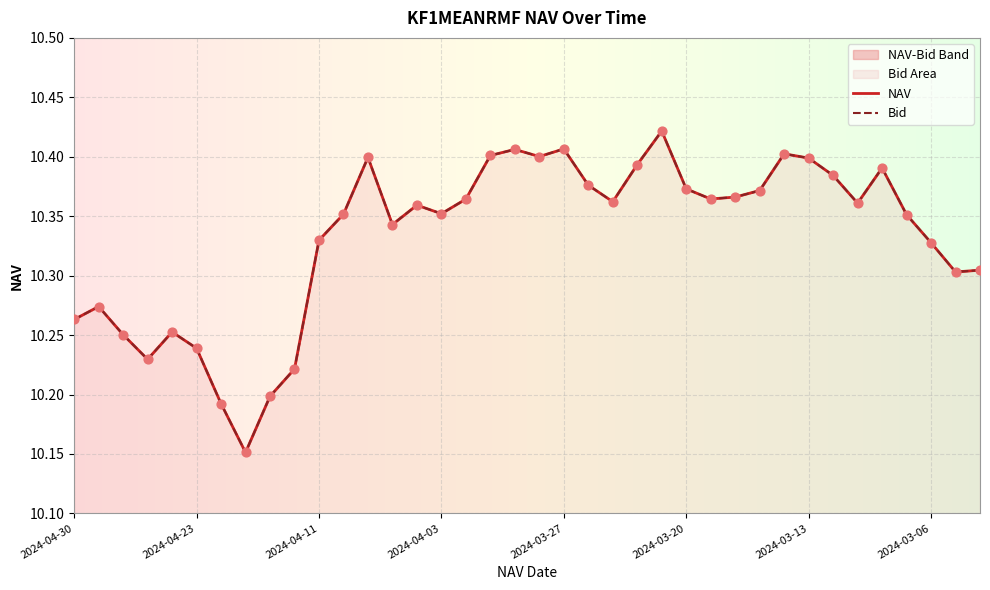

Which has a higher value, 2024-04-05 or 2024-04-04?

2024-04-04